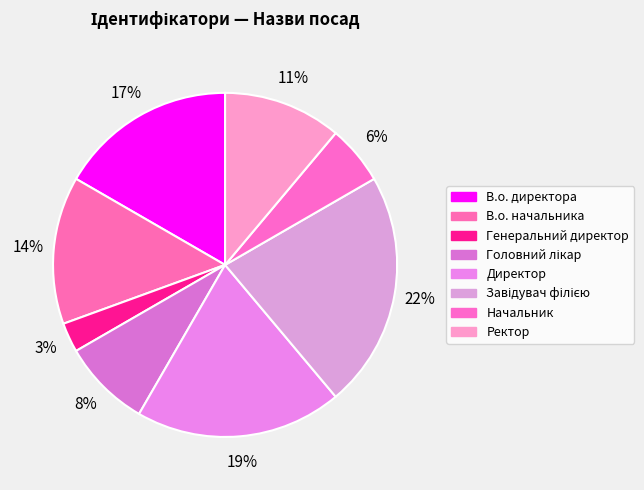

Which category has the smallest portion of the pie?

Генеральний директор